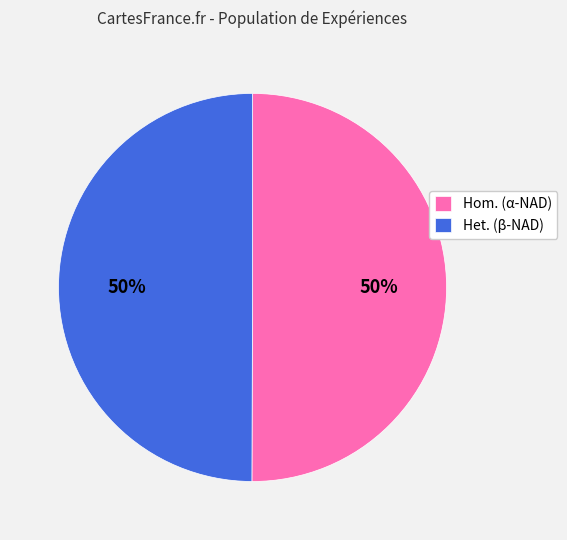

Approximately how many times larger is the value at Hom. (α-NAD) compared to Het. (β-NAD)?

1.0